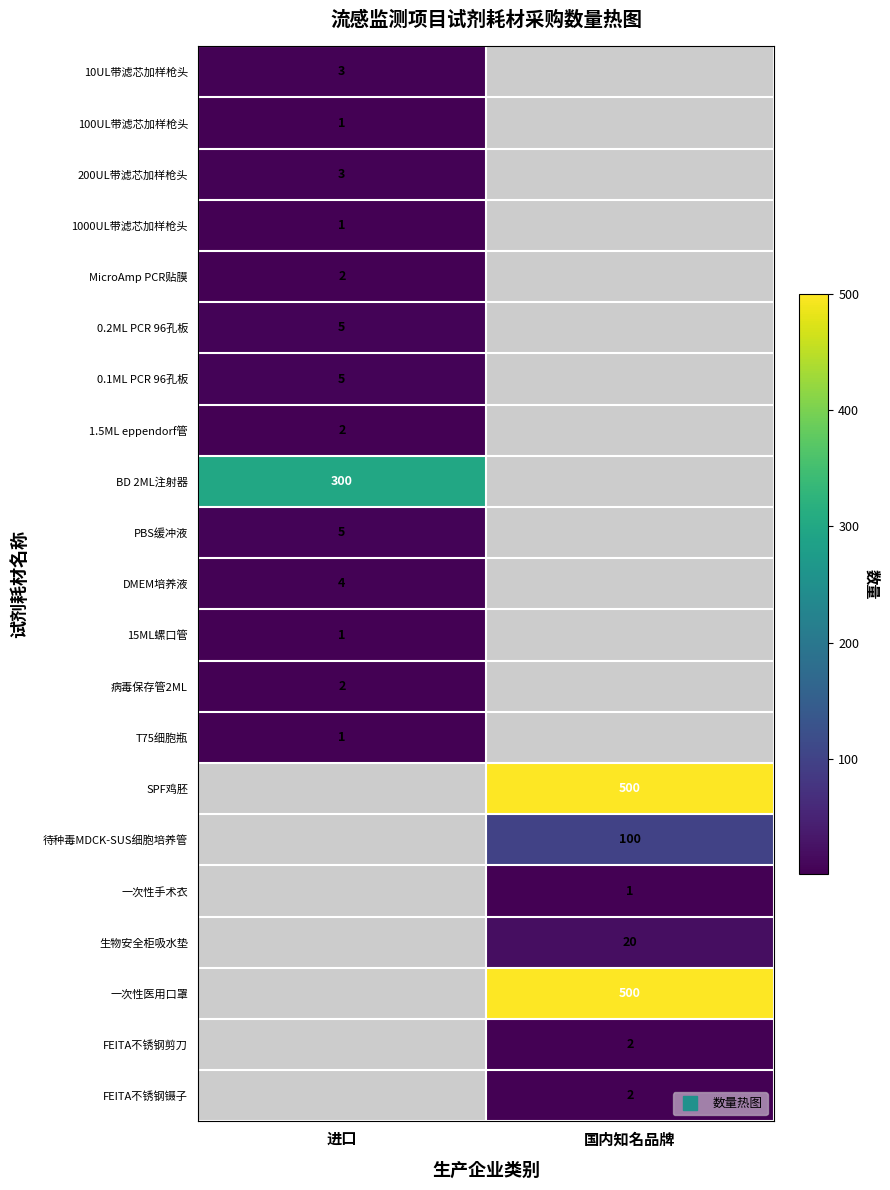

Rank the series by their maximum value, from lowest to highest.

100UL带滤芯加样枪头, 1000UL带滤芯加样枪头, 15ML螺口管, T75细胞瓶, MicroAmp PCR贴膜, 1.5ML eppendorf管, 病毒保存管2ML, 10UL带滤芯加样枪头, 200UL带滤芯加样枪头, DMEM培养液, 0.2ML PCR 96孔板, 0.1ML PCR 96孔板, PBS缓冲液, BD 2ML注射器, SPF鸡胚, 待种毒MDCK-SUS细胞培养管, 一次性手术衣, 生物安全柜吸水垫, 一次性医用口罩, FEITA不锈钢剪刀, FEITA不锈钢镊子